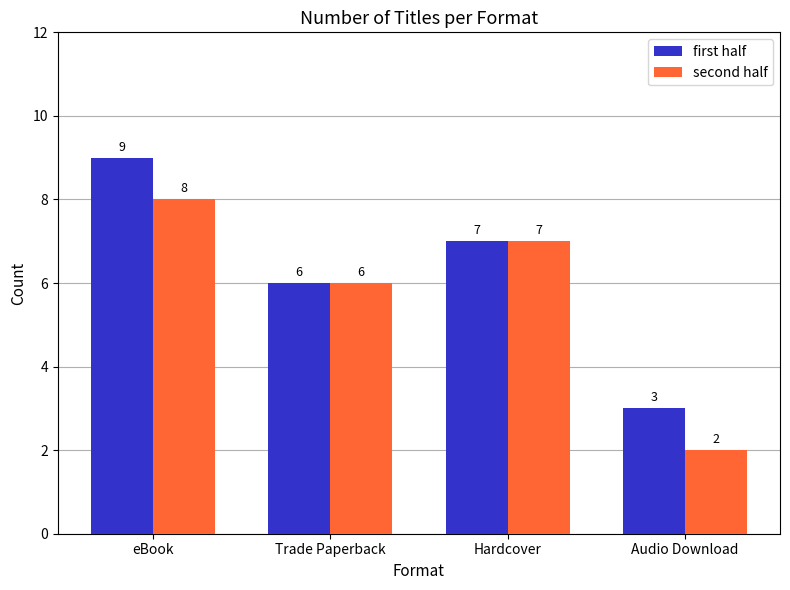

What is the total value across all series at Audio Download?

5